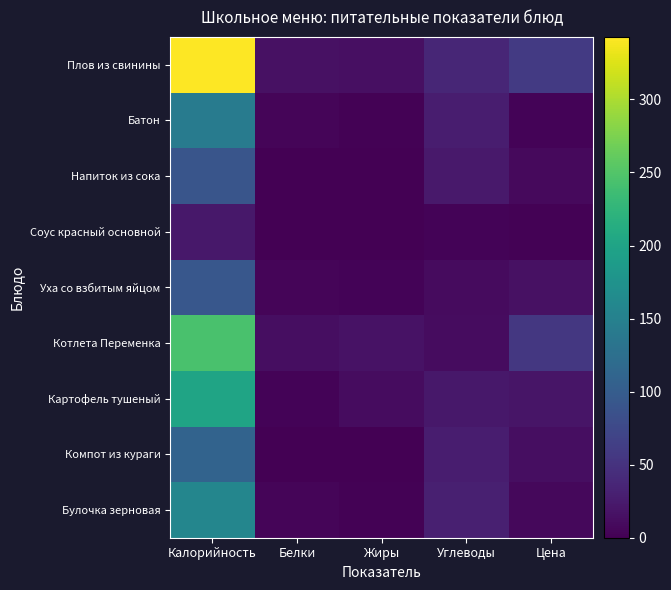

What is the difference between the highest and lowest values at Жиры?

16.4